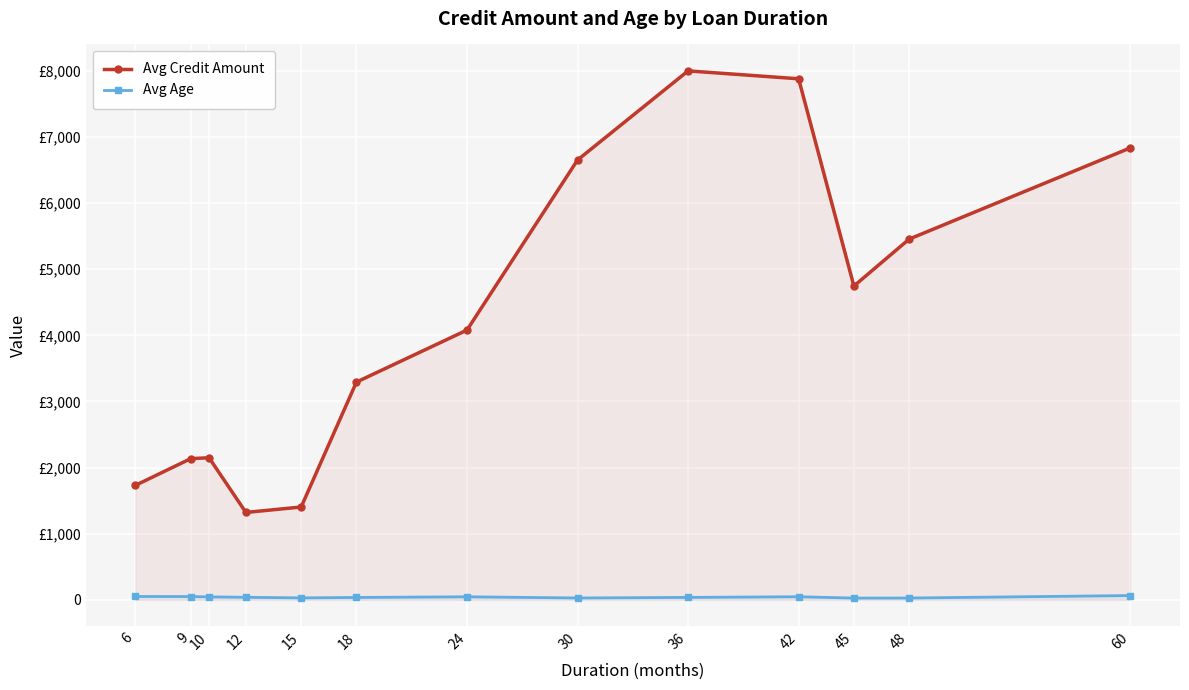

What is the maximum value for Avg Age?

63.0